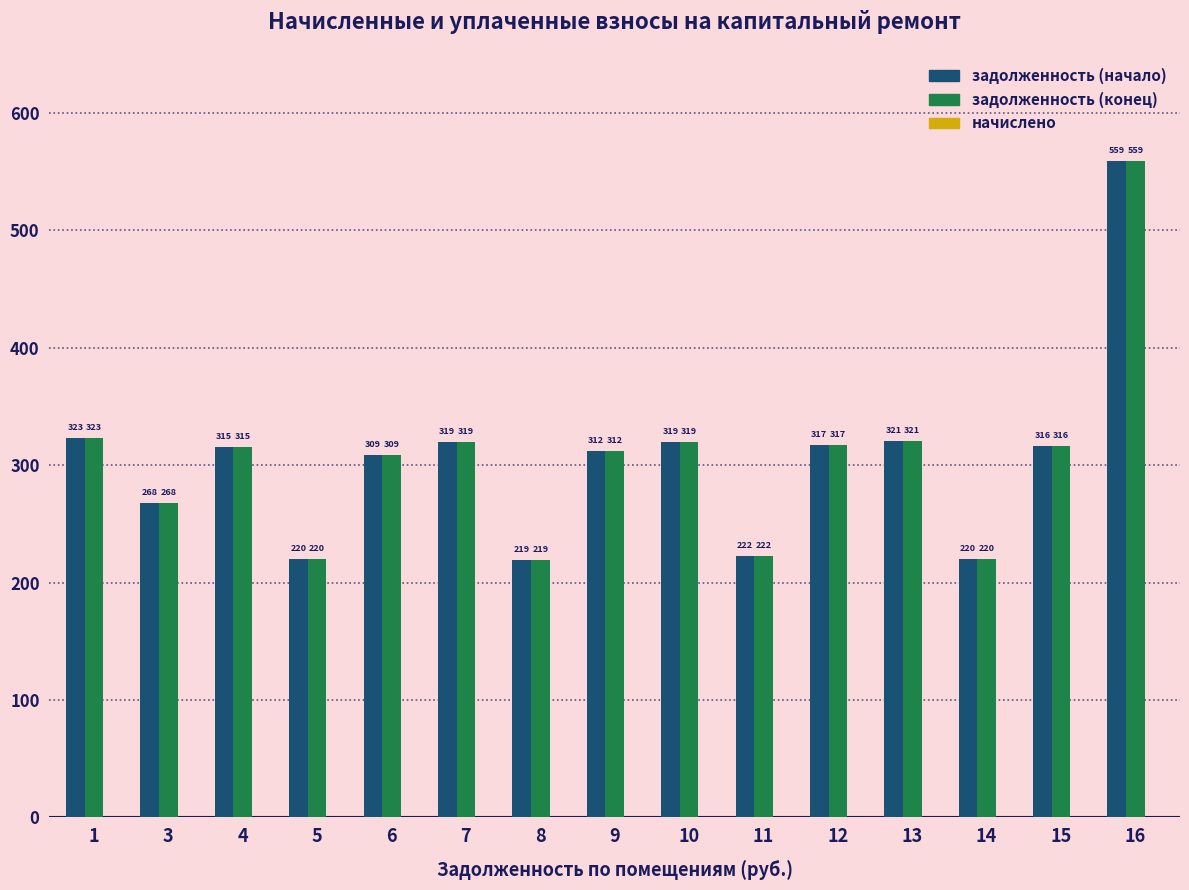

What value does the задолженность (начало) series have at 5?

220.4